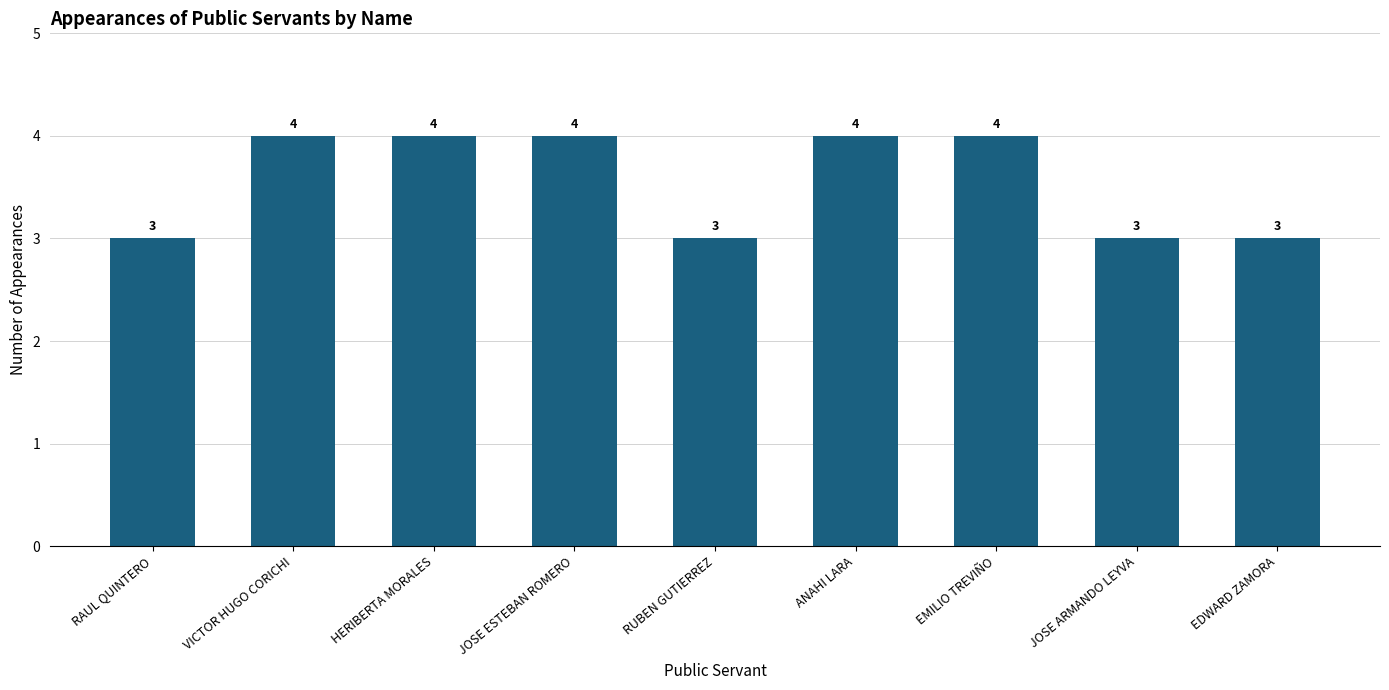

How many bars are there in total?

9